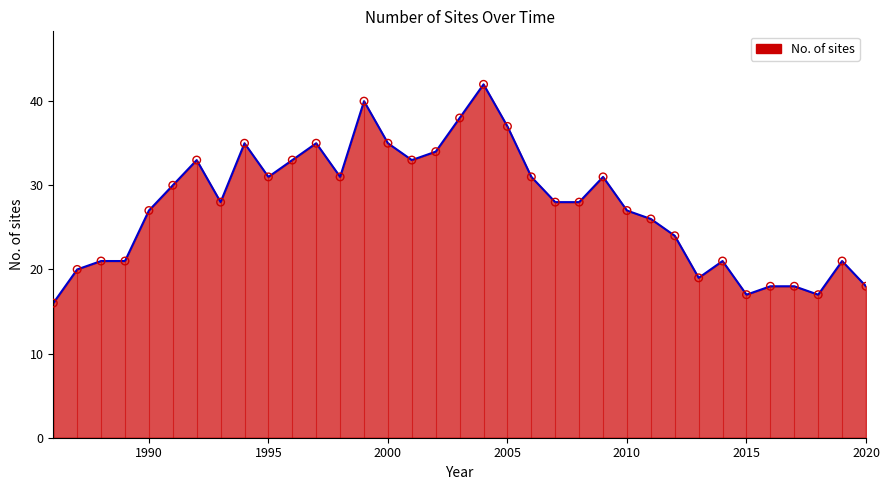

What is the difference between the maximum and minimum values?

26